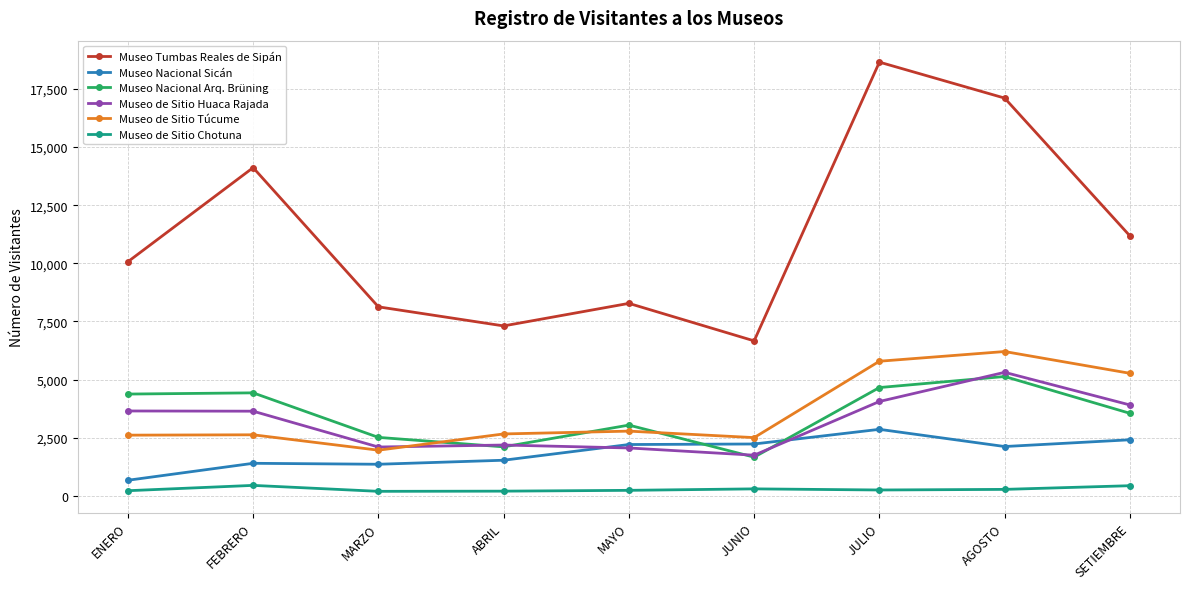

List the series in order of their peak value, highest first.

Museo Tumbas Reales de Sipán, Museo de Sitio Túcume, Museo de Sitio Huaca Rajada, Museo Nacional Arq. Brüning, Museo Nacional Sicán, Museo de Sitio Chotuna